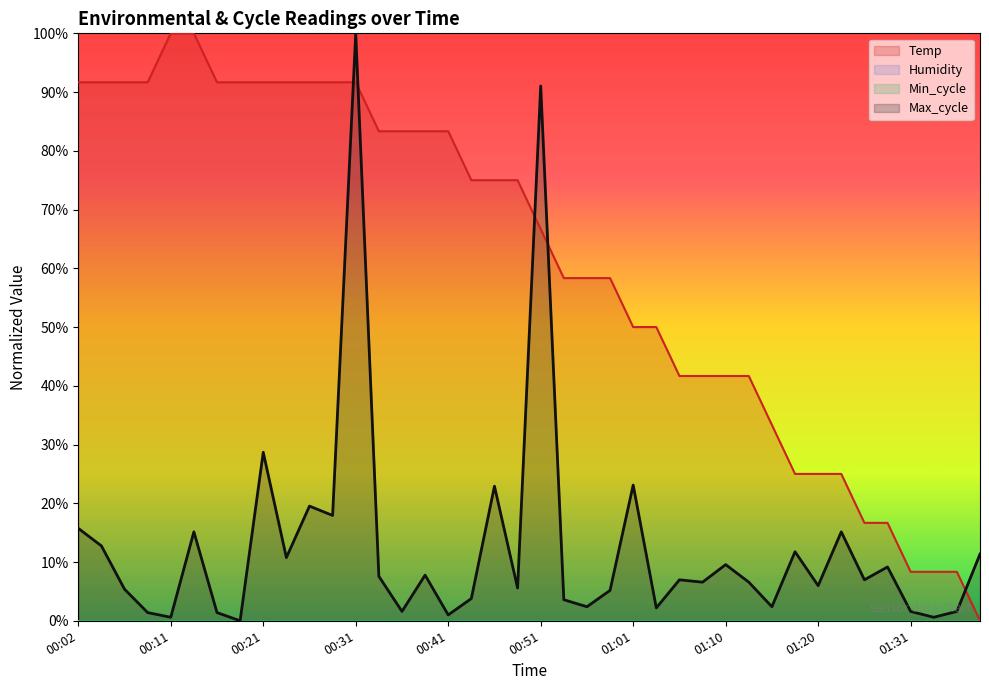

Does the chart display data point markers on the line(s)?

No